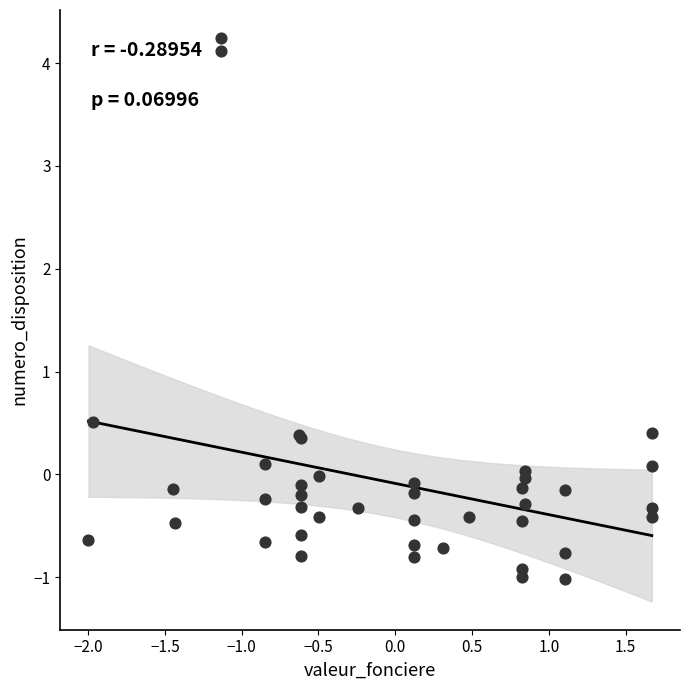

What Y value in the scatter plot is closest to 1?

0.5